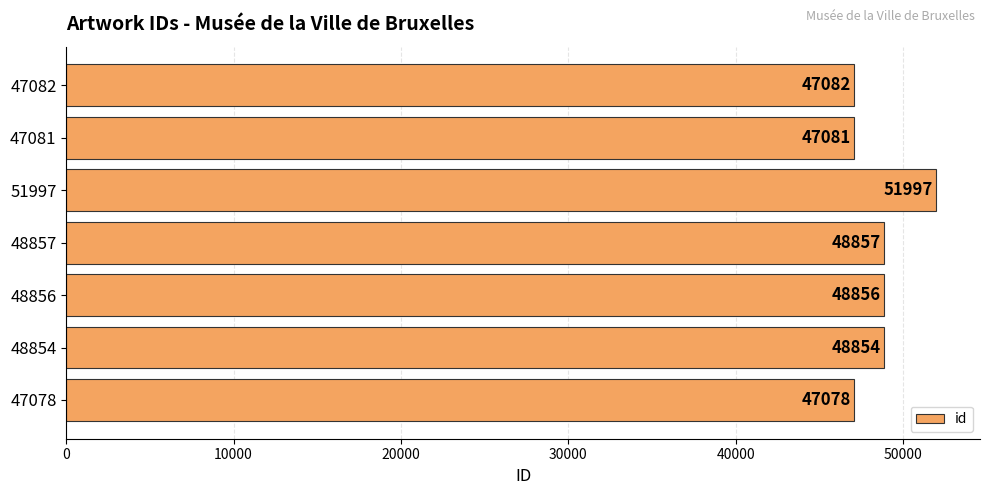

Rank the categories by value from lowest to highest.

47078, 47081, 47082, 48854, 48856, 48857, 51997